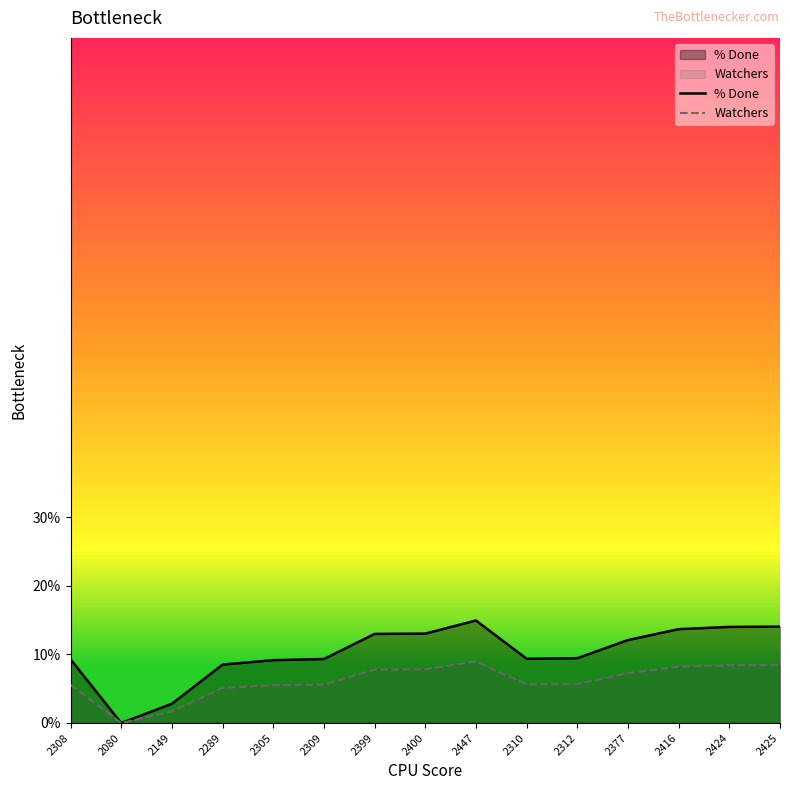

In % Done, how many points are higher than both neighbors (excluding endpoints)?

1